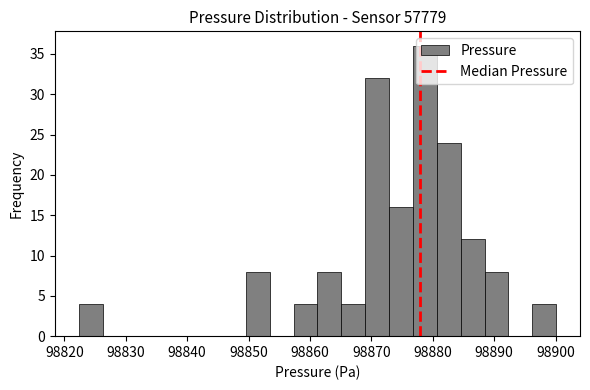

Around what value on the x-axis is the tallest bar? Give the approximate position of its centre, as read against the axis.

98879